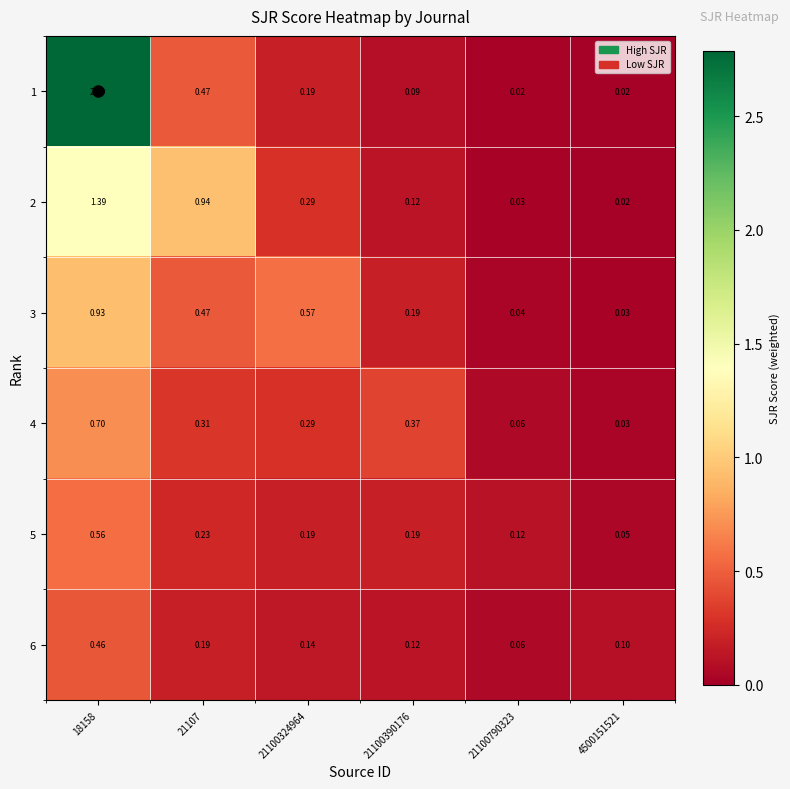

Is the value of 1 at 21100324964 greater than the value of 4 at 18158?

No